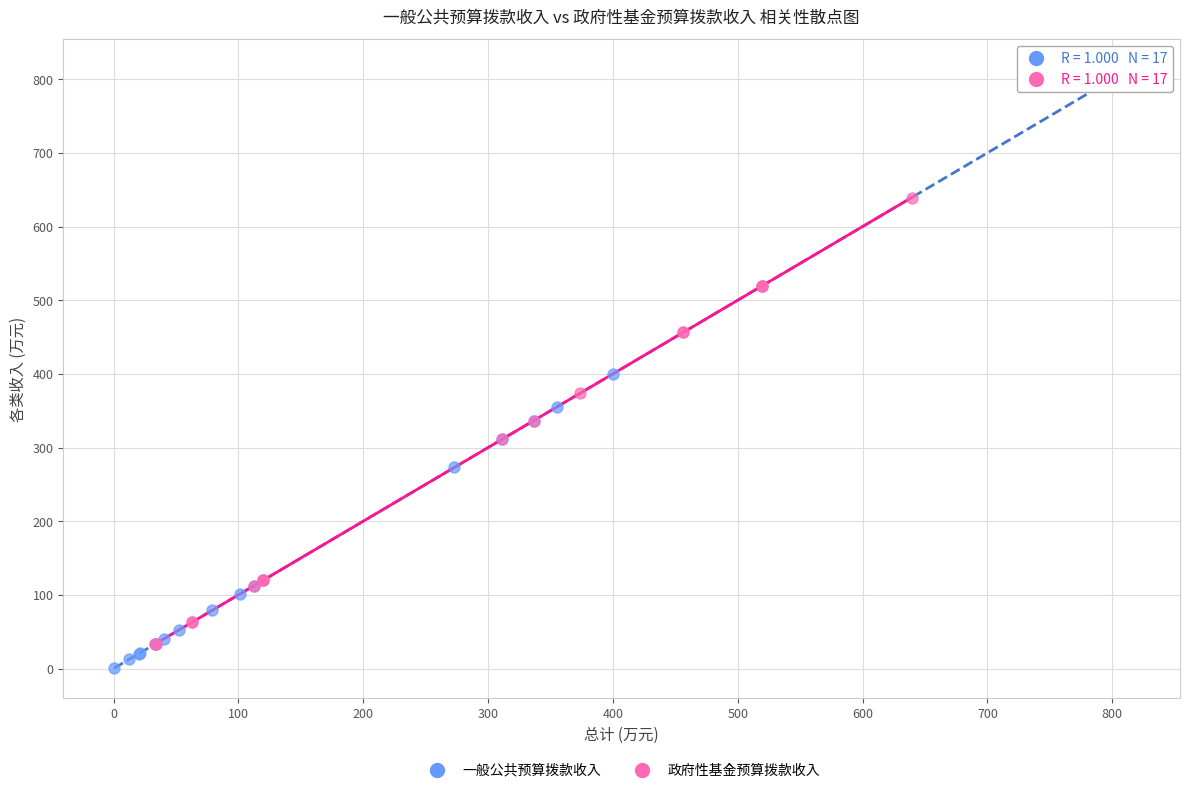

Which series reaches the maximum Y coordinate?

一般公共预算拨款收入